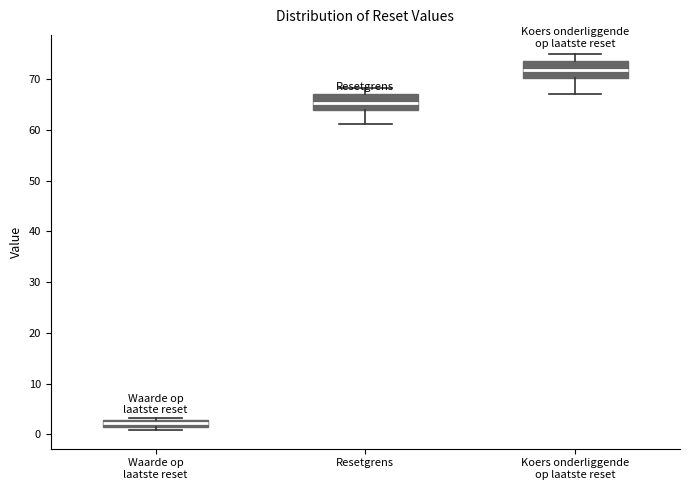

Which box has the lowest median line?

Waarde op laatste reset